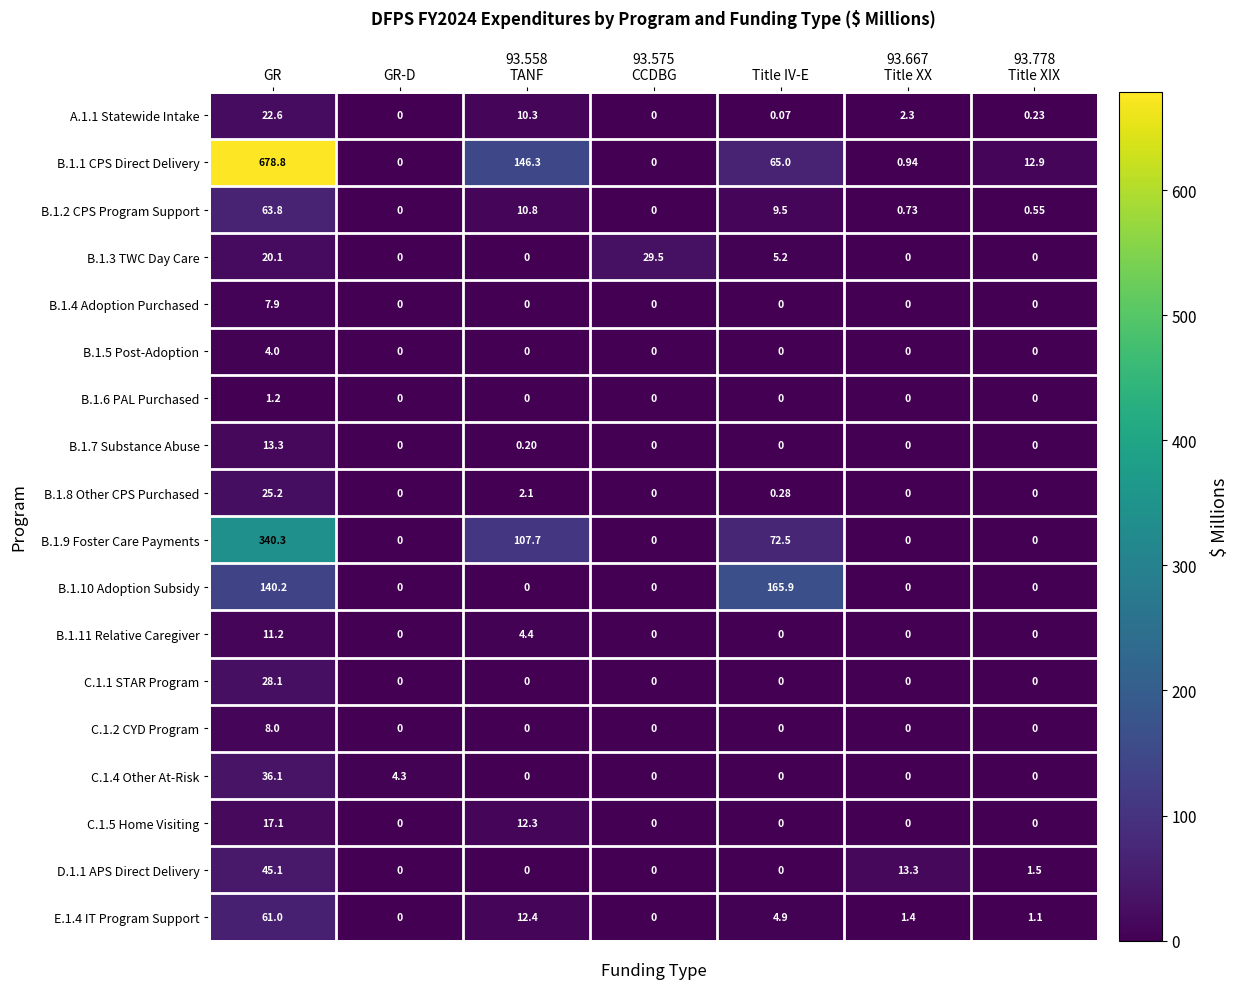

What is the total value across all series at Title IV-E?

323.4